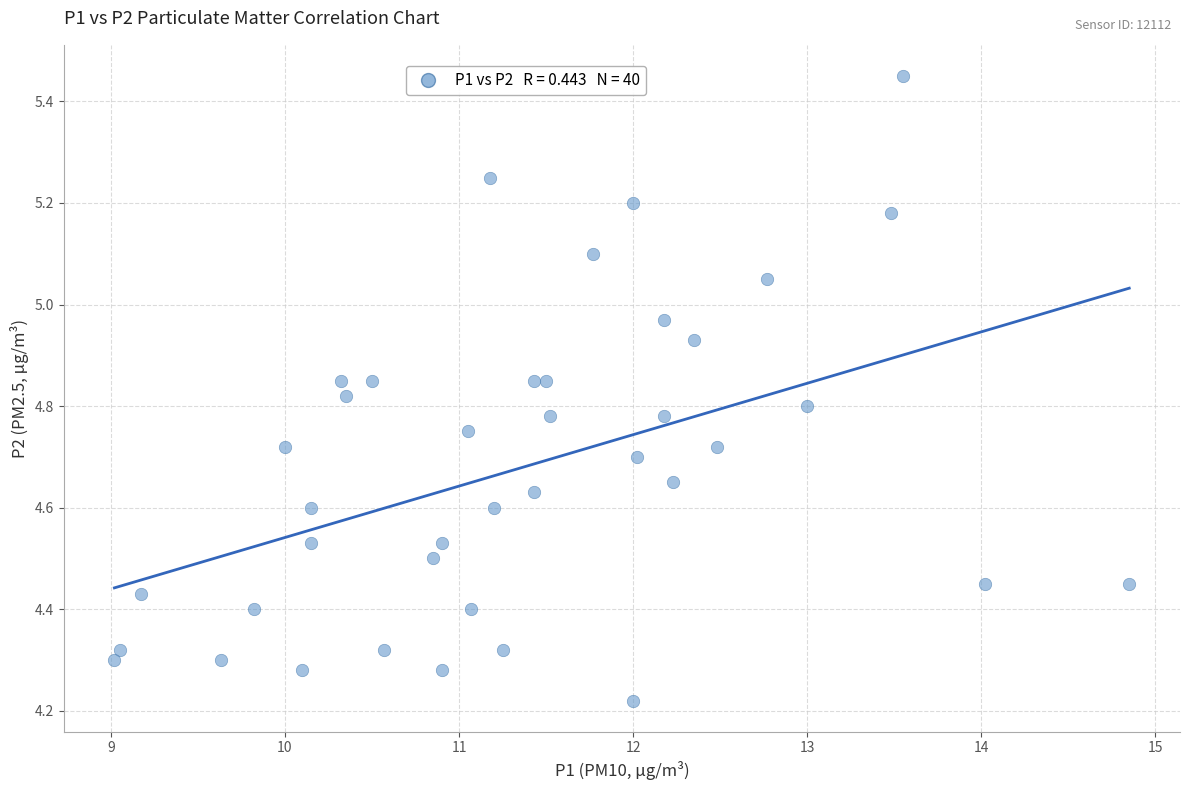

What is the range of Y values (max minus min)?

1.2